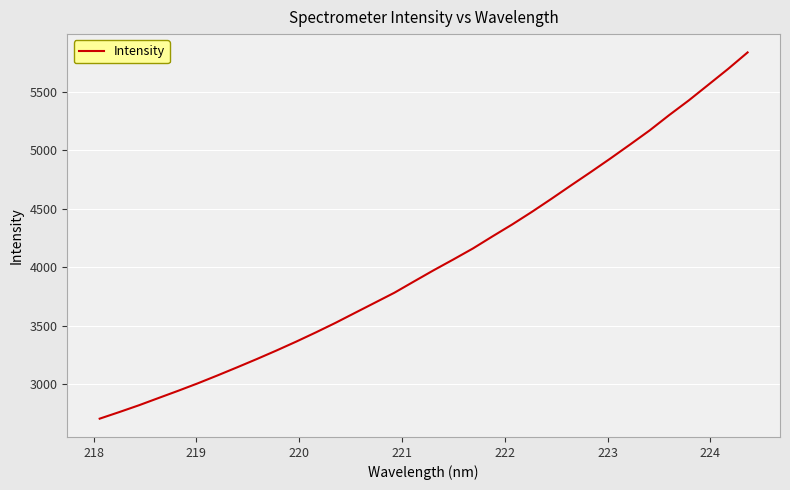

What is the difference between the maximum and minimum values?

3126.7